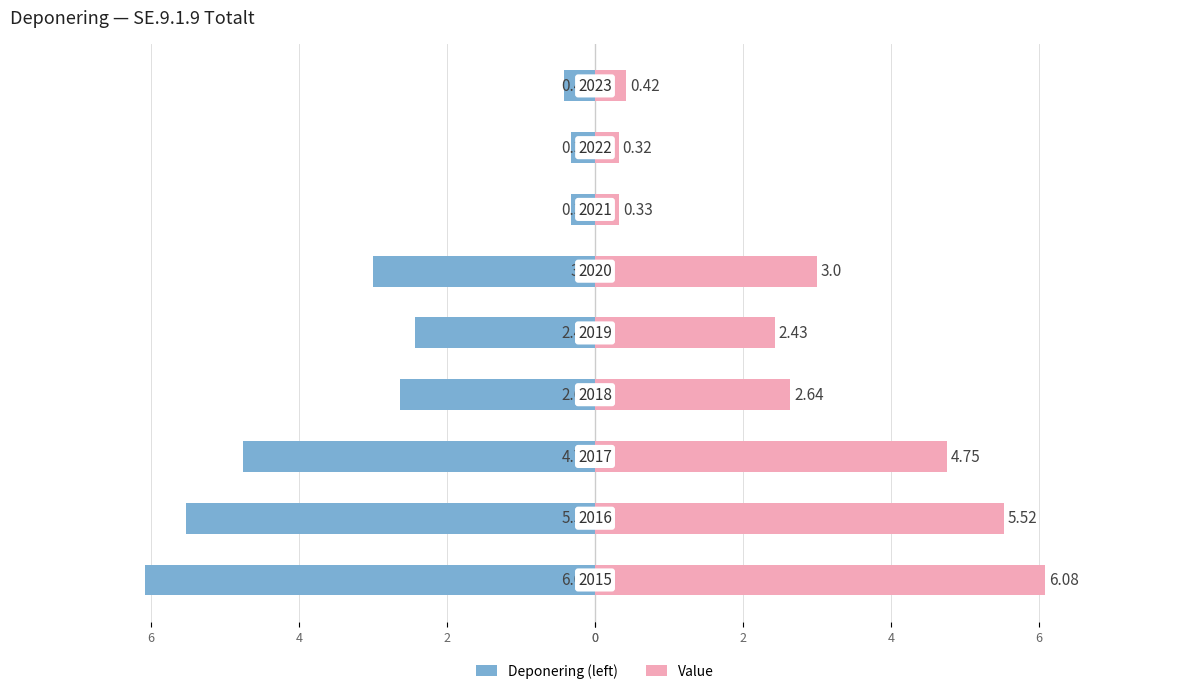

What is the difference between the second highest and second lowest values in the Deponering (left) series?

5.2